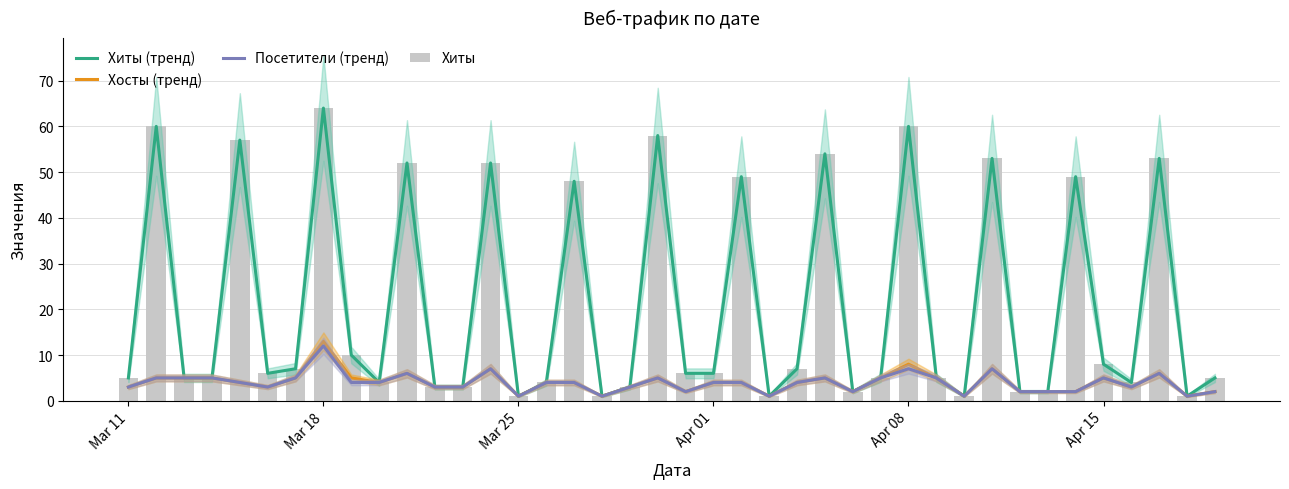

True or false: Посетители (тренд) has a value of 8 at Apr 15.

False